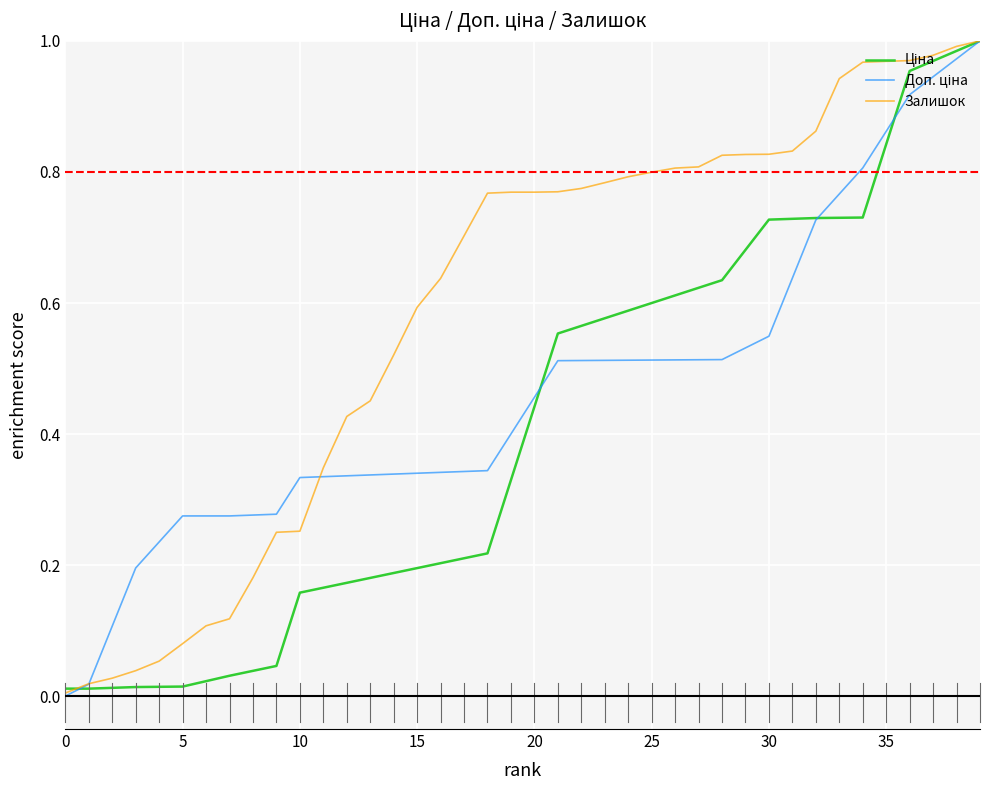

How many lines are shown in the chart?

3